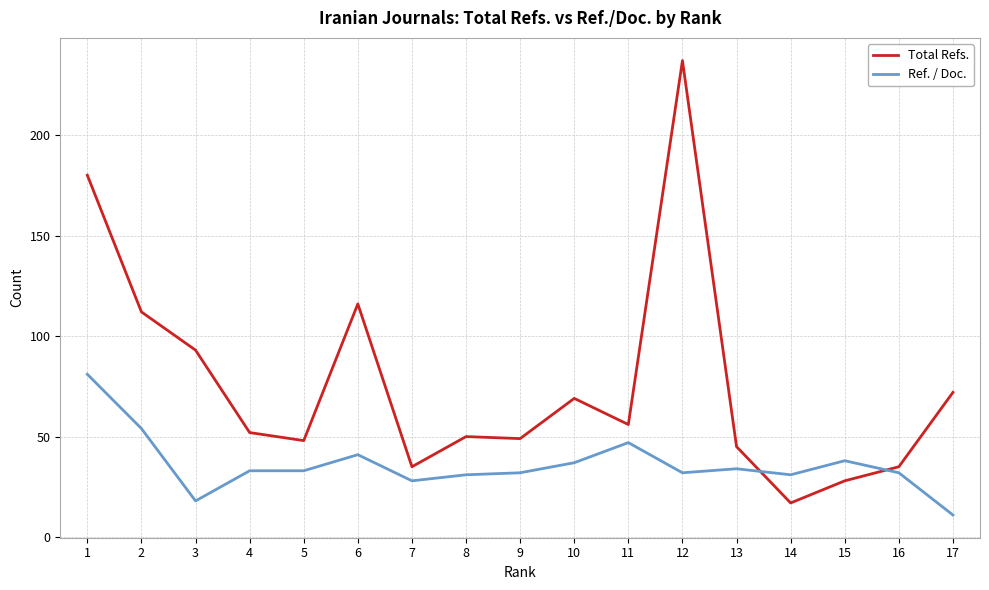

Which series has the largest total across all categories?

Total Refs.